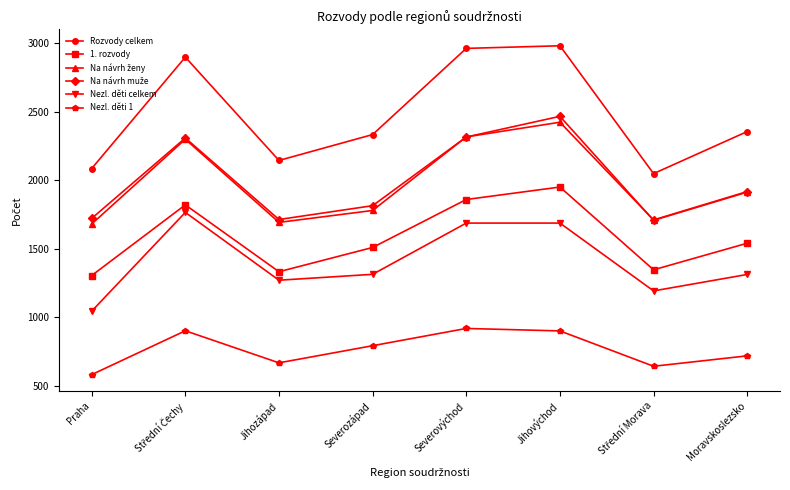

Where is the first local minimum for Nezl. děti 1?

Jihozápad